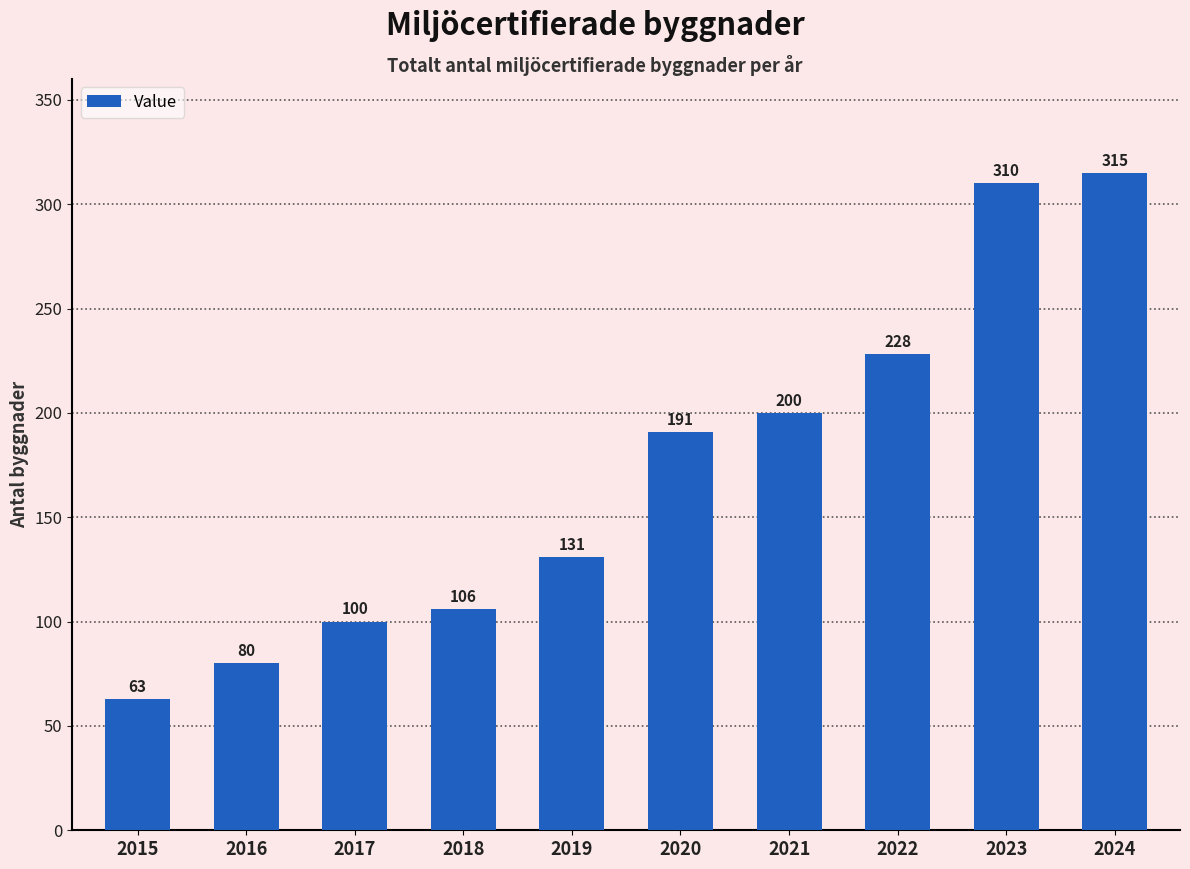

How many bars are there in total?

10